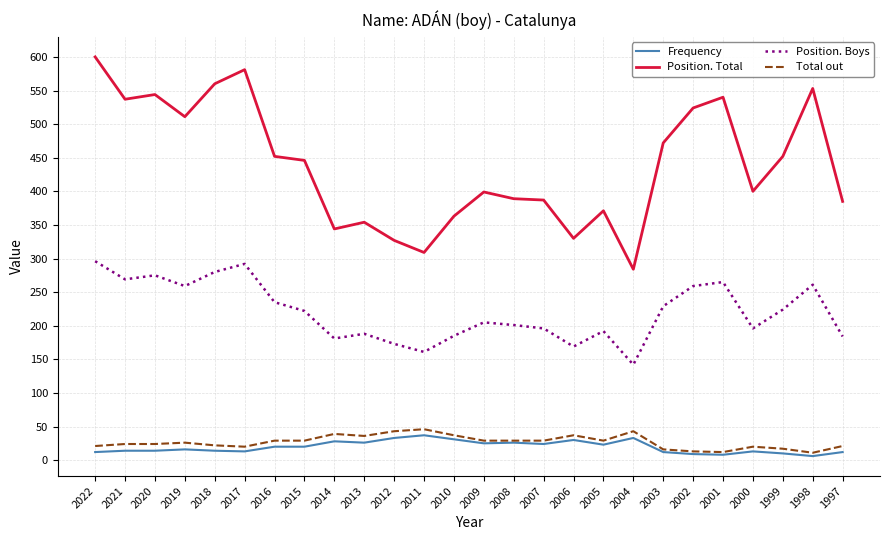

True or false: Total out and Position. Boys intersect in this chart.

False